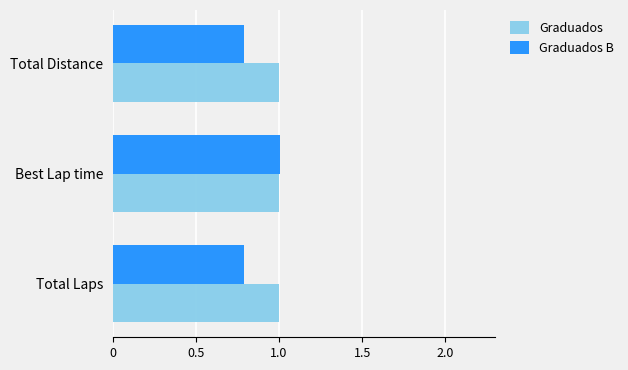

Rank the series by their average value, from lowest to highest.

Graduados B, Graduados